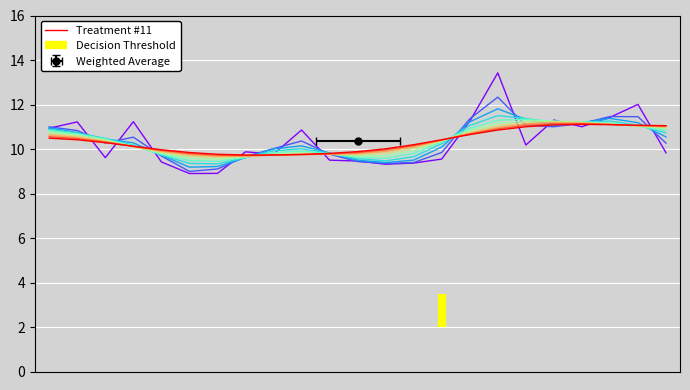

True or false: the data shows 16.3 at 18.

False